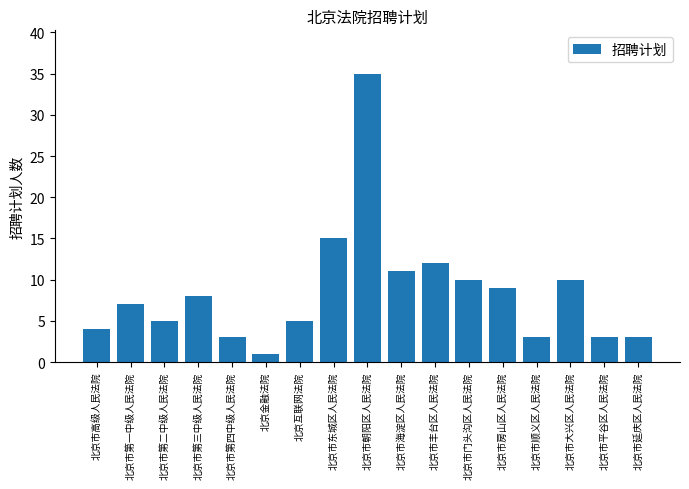

What is the average value?

8